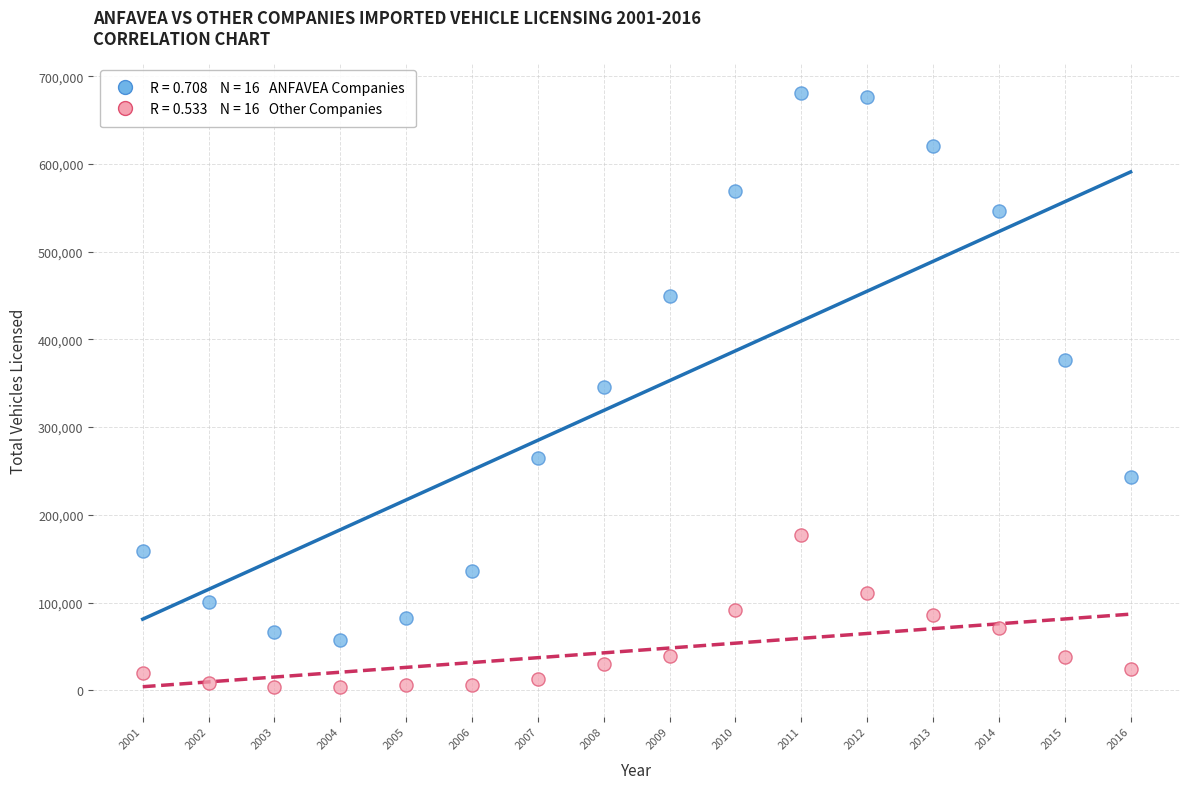

Across all data points, what is the range of Y values (max minus min)?

677355